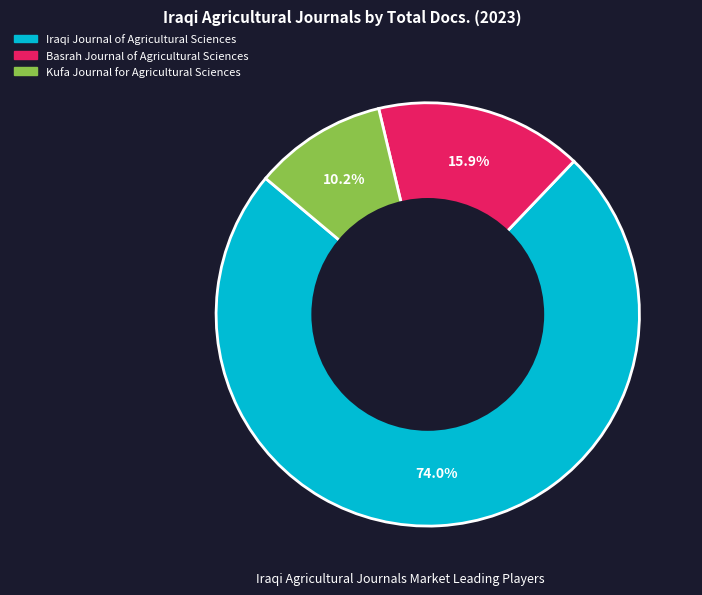

What percentage is the Kufa Journal for Agricultural Sciences slice, to the nearest percent?

10%